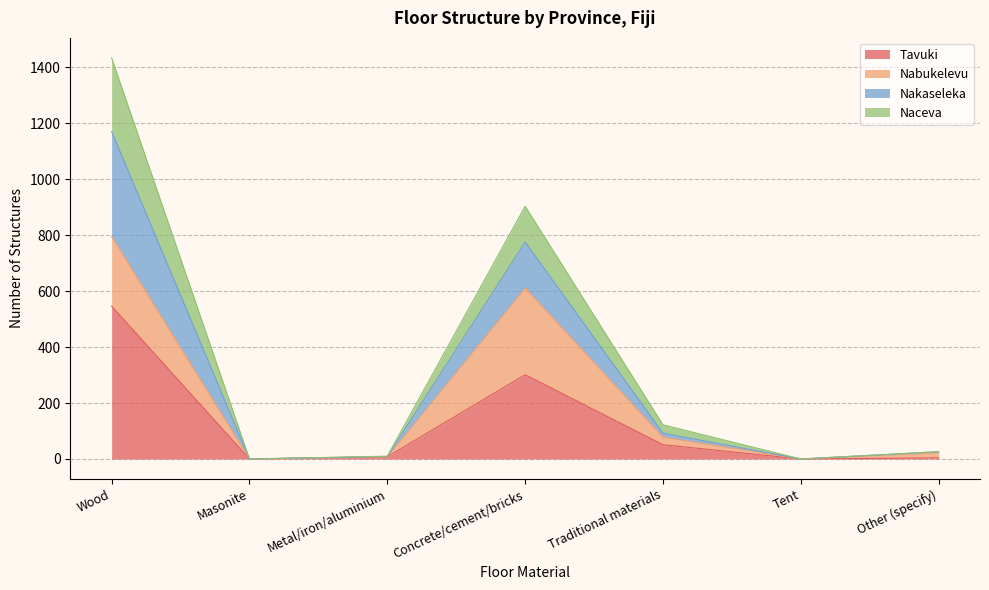

At which label is Tavuki closest to 273?

Concrete/cement/bricks